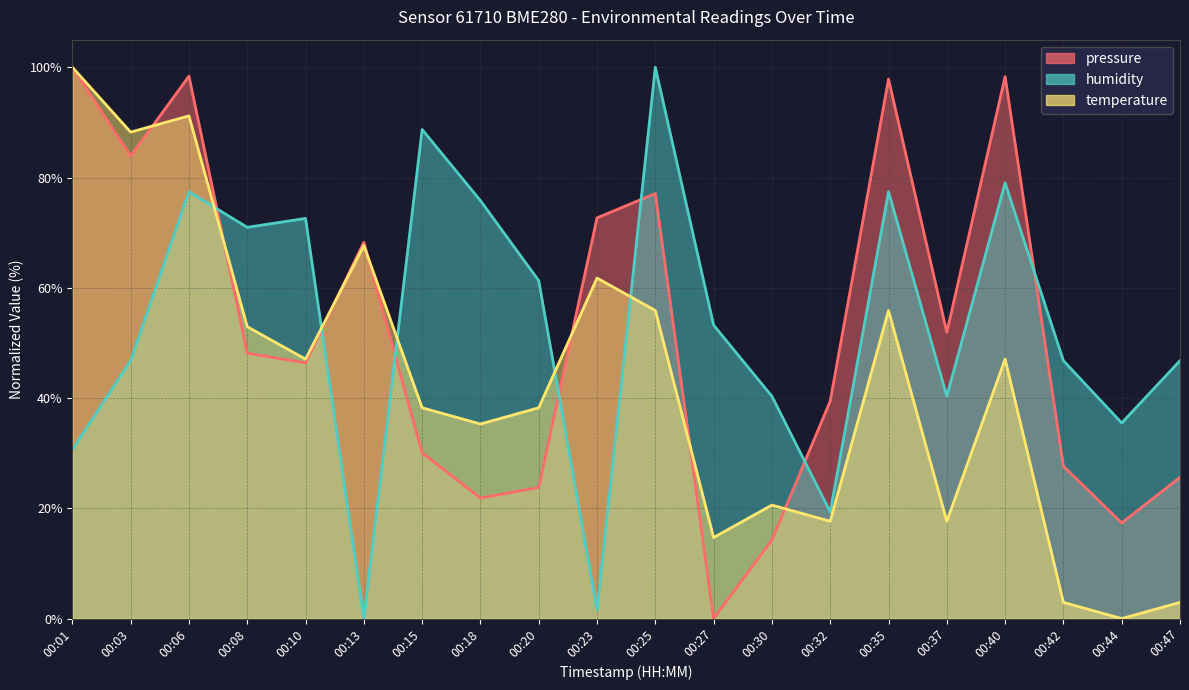

What are all the series names shown in the legend?

pressure, temperature, humidity